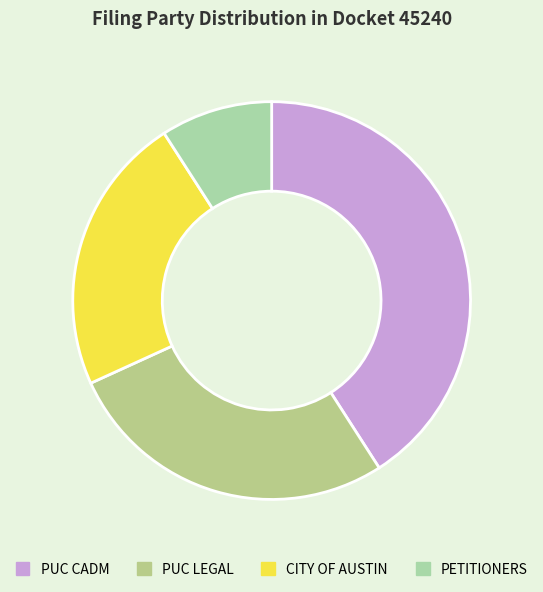

What portion of the pie excludes PUC CADM?

59.1%